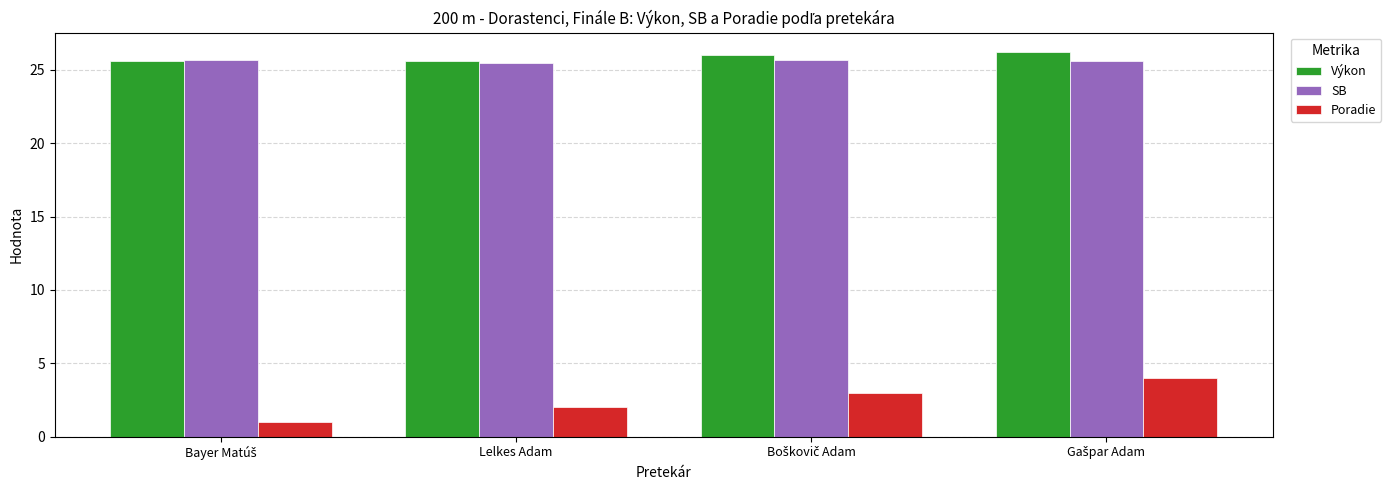

At how many categories does at least one series exceed 10?

4